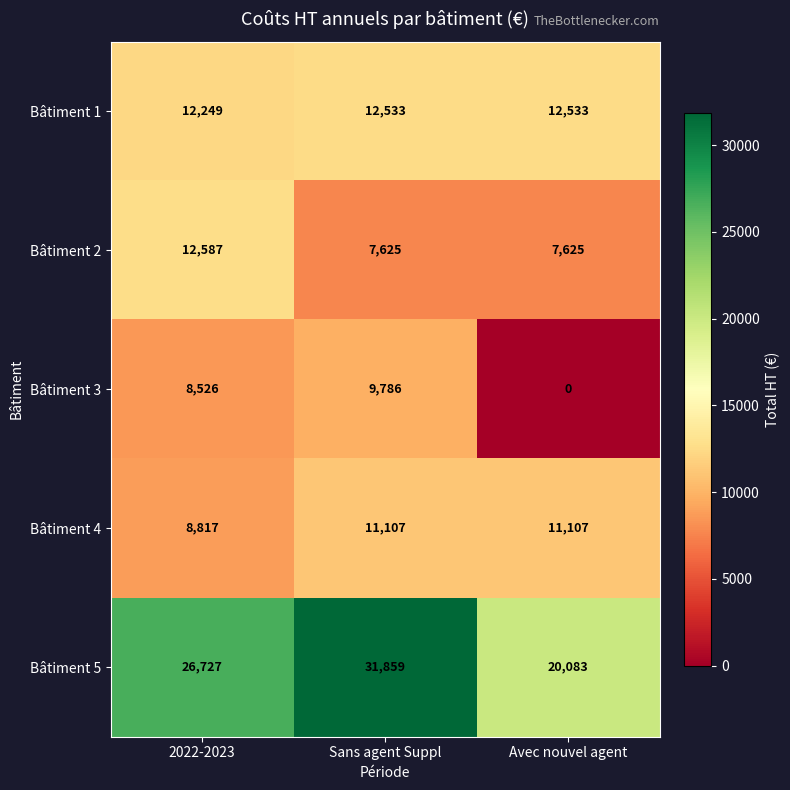

What value does the Bâtiment 2 series have at Sans agent Suppl?

7625